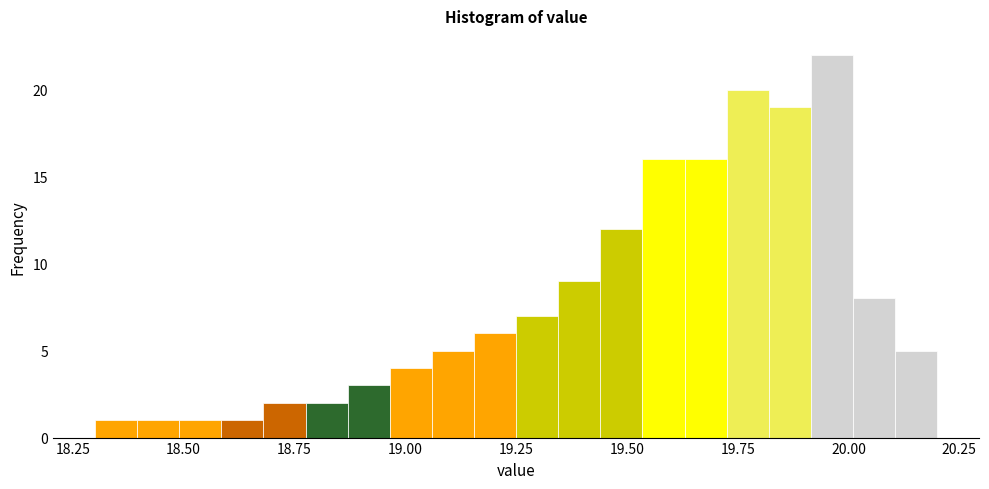

Around what value on the x-axis is the tallest bar? Give the approximate position of its centre, as read against the axis.

19.95